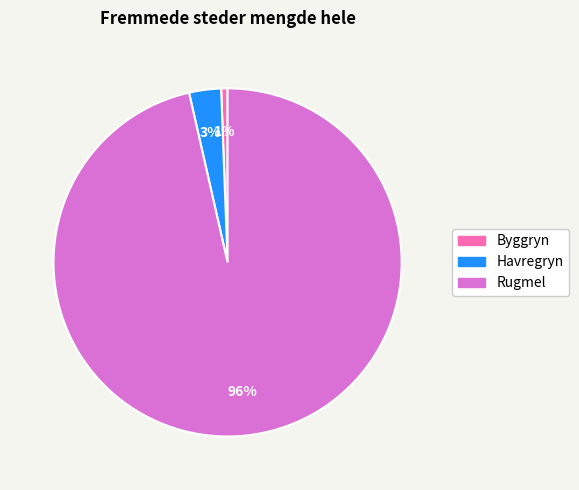

How many slices are in this pie chart?

3